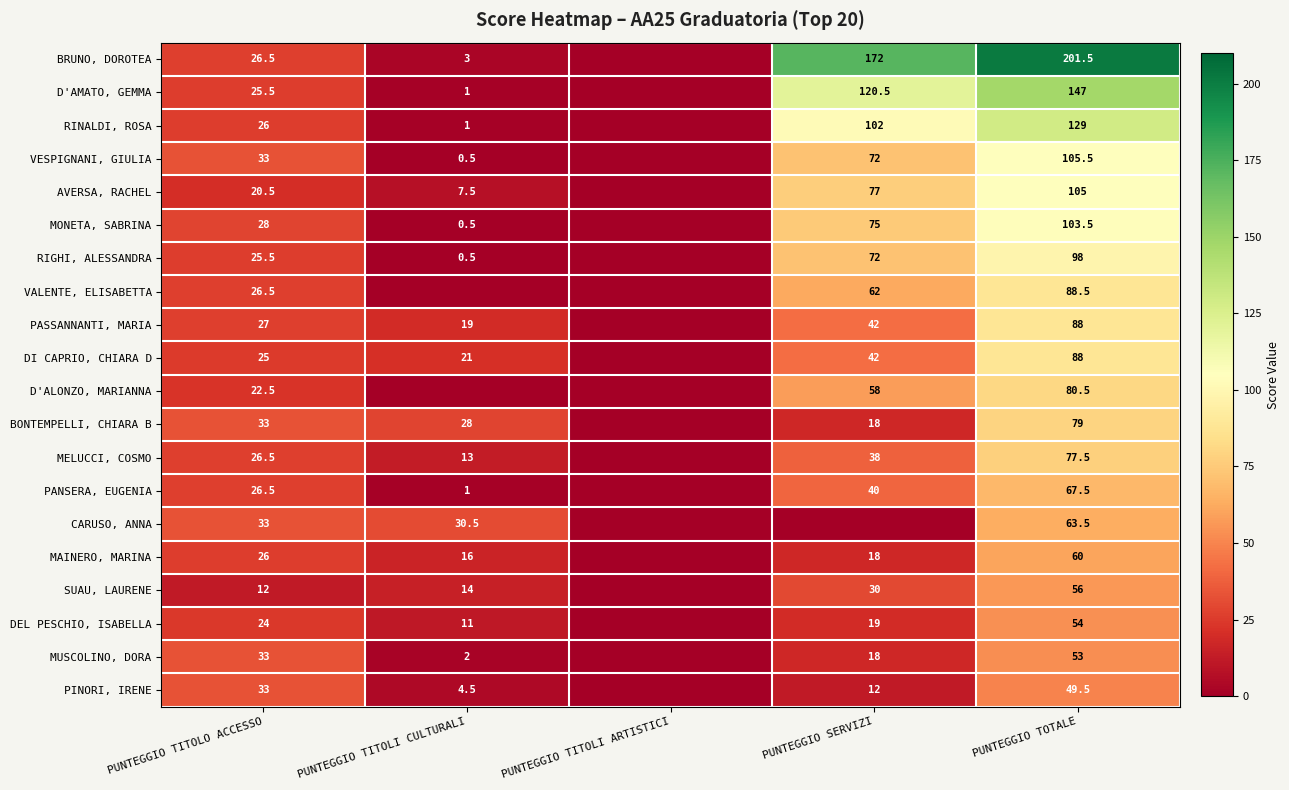

True or false: VESPIGNANI, GIULIA has a value of 105.5 at PUNTEGGIO TOTALE.

True